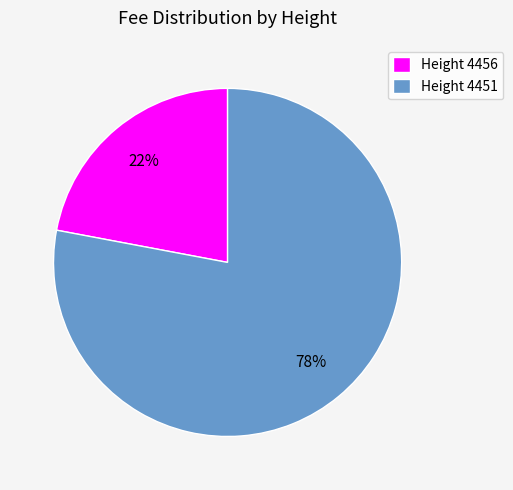

How many segments does this pie chart have?

2